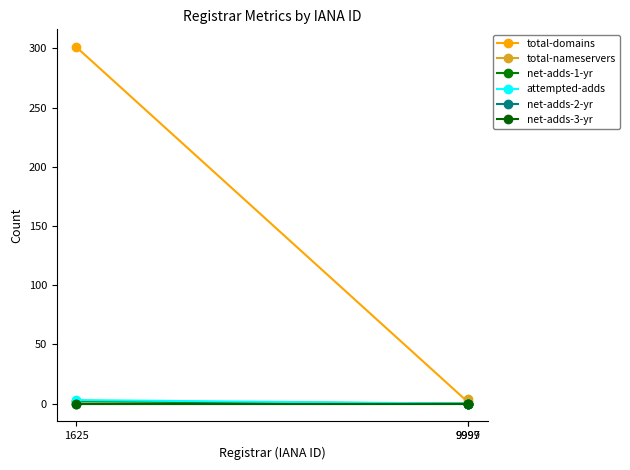

Which series has the largest total across all categories?

total-domains